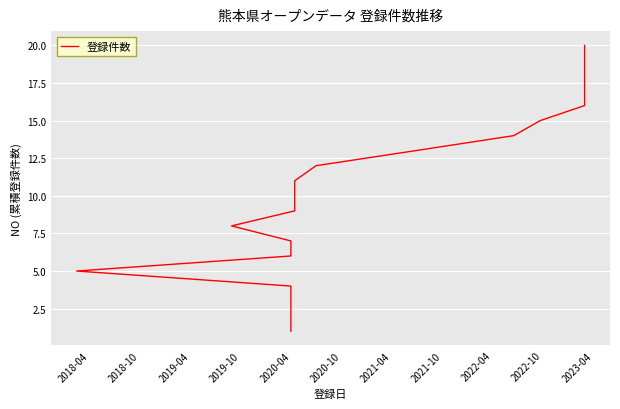

What is the change in value from 2019-10 to 2021-10?

+4